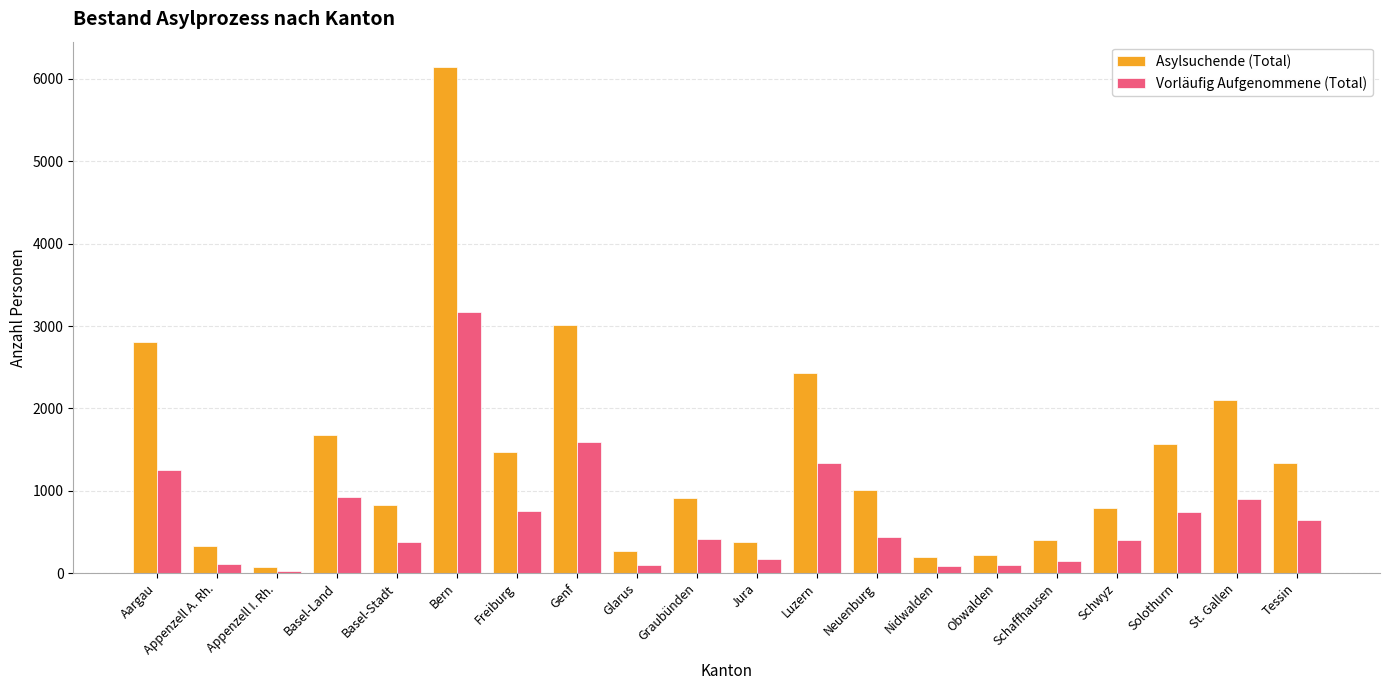

Rank the series by their maximum value, from highest to lowest.

Asylsuchende (Total), Vorläufig Aufgenommene (Total)